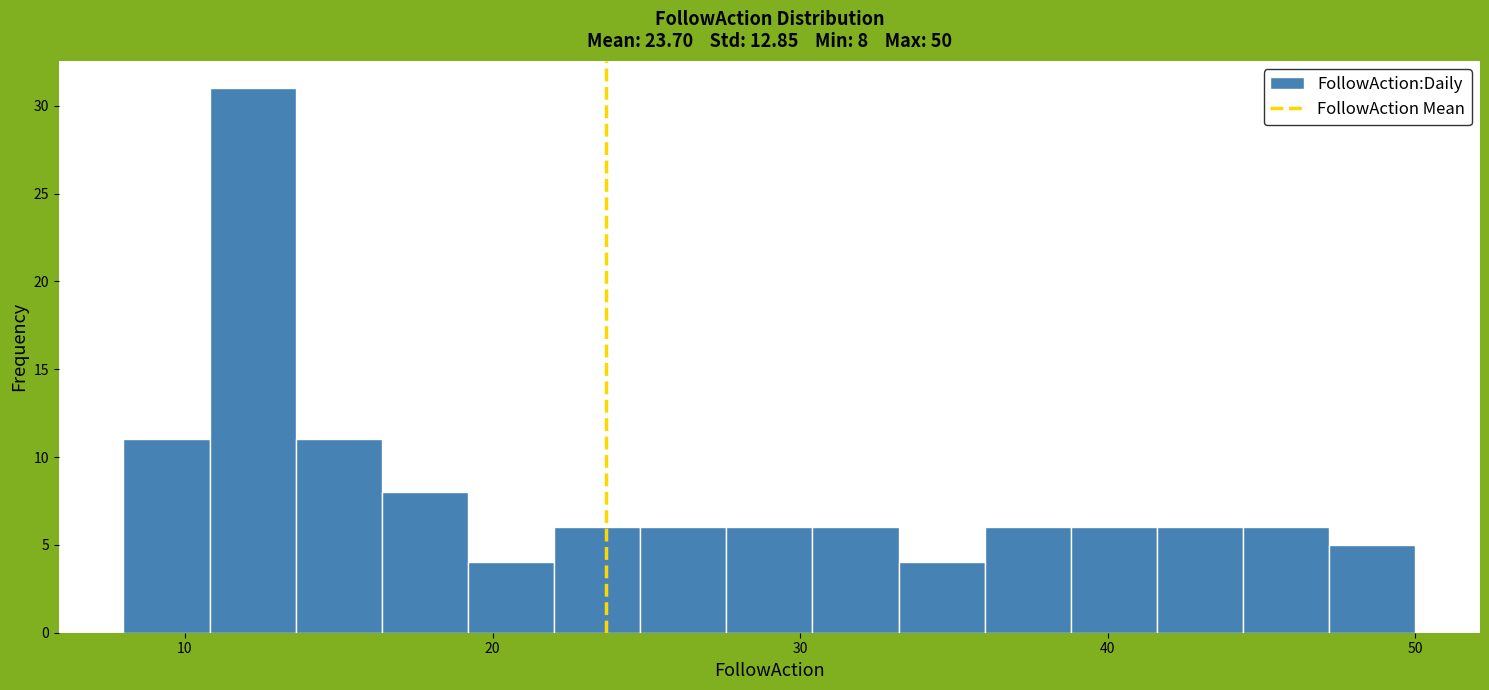

Read against the x-axis, roughly where is the centre of the tallest bar?

12